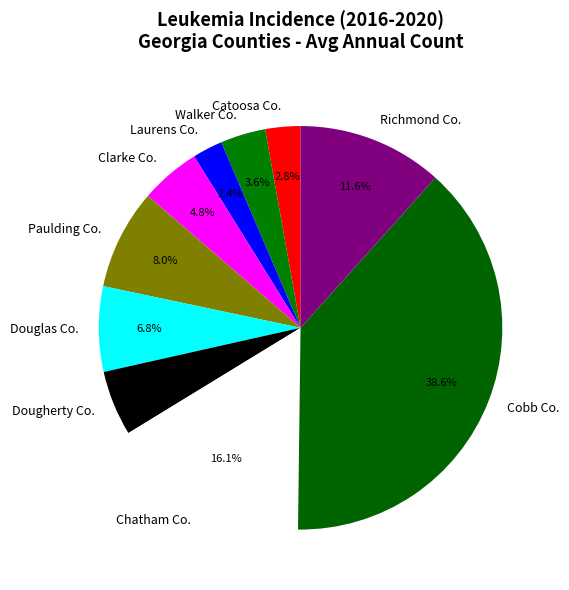

To the nearest percent, what is the average slice percentage?

10%